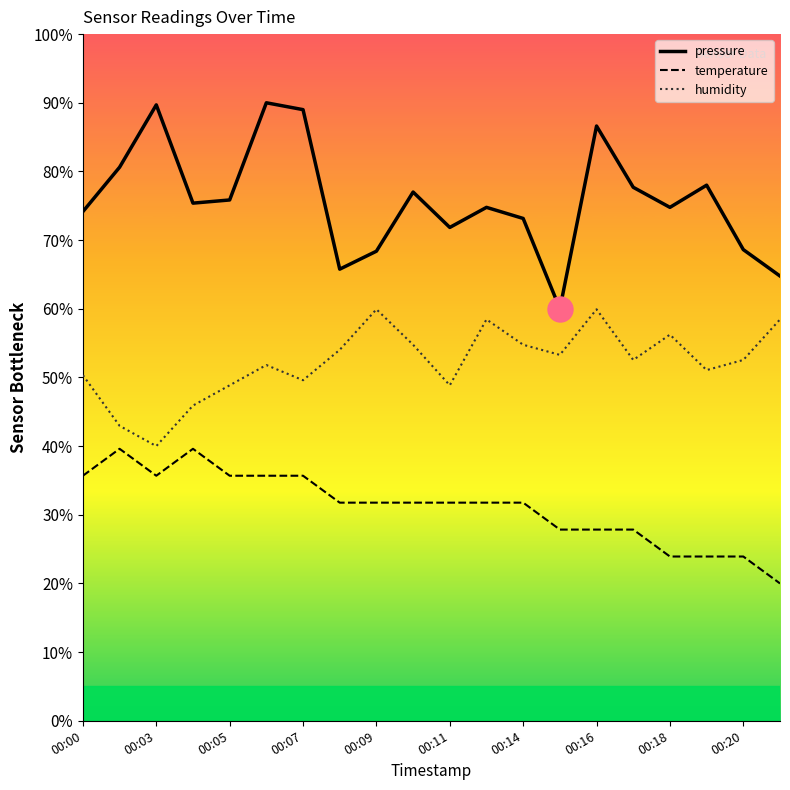

What is the difference between the maximum and minimum values in the temperature series?

19.6